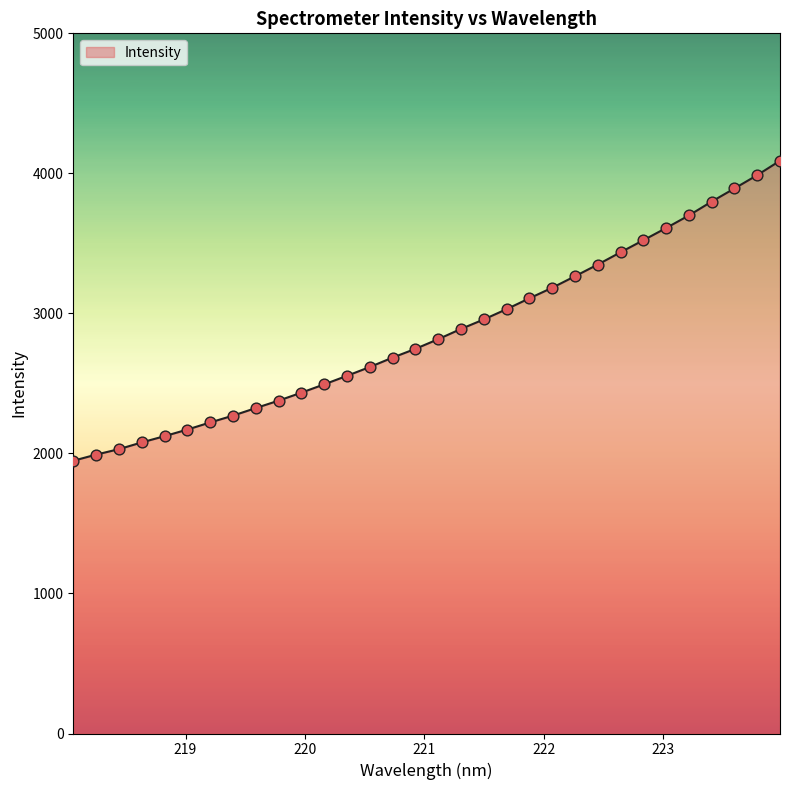

What is the maximum value shown in the chart?

4090.4